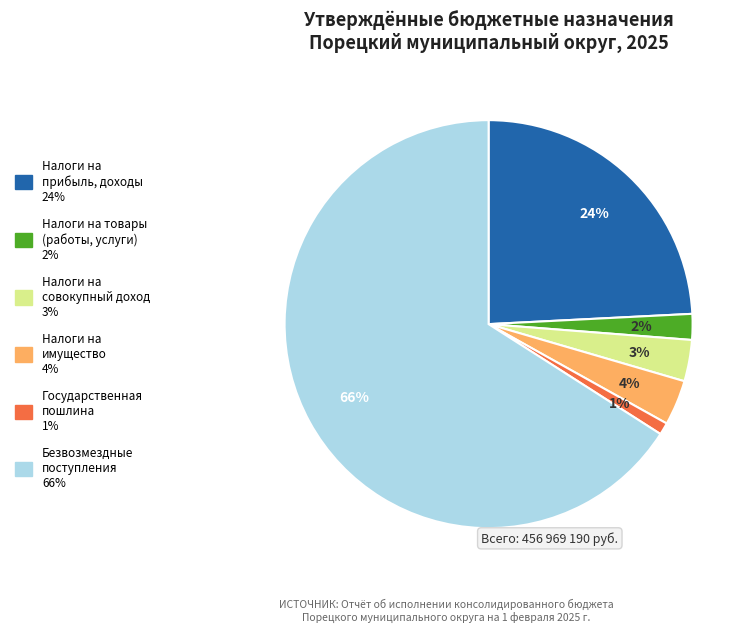

Count the number of slices in the pie.

6